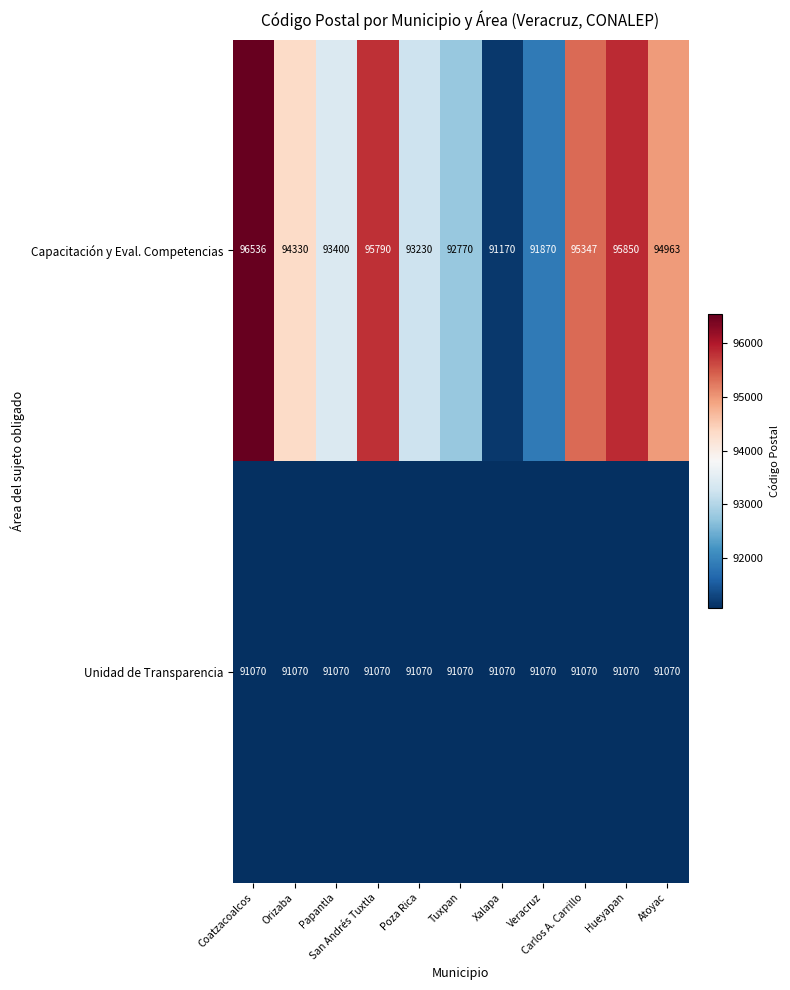

Count the number of categories in the chart.

11